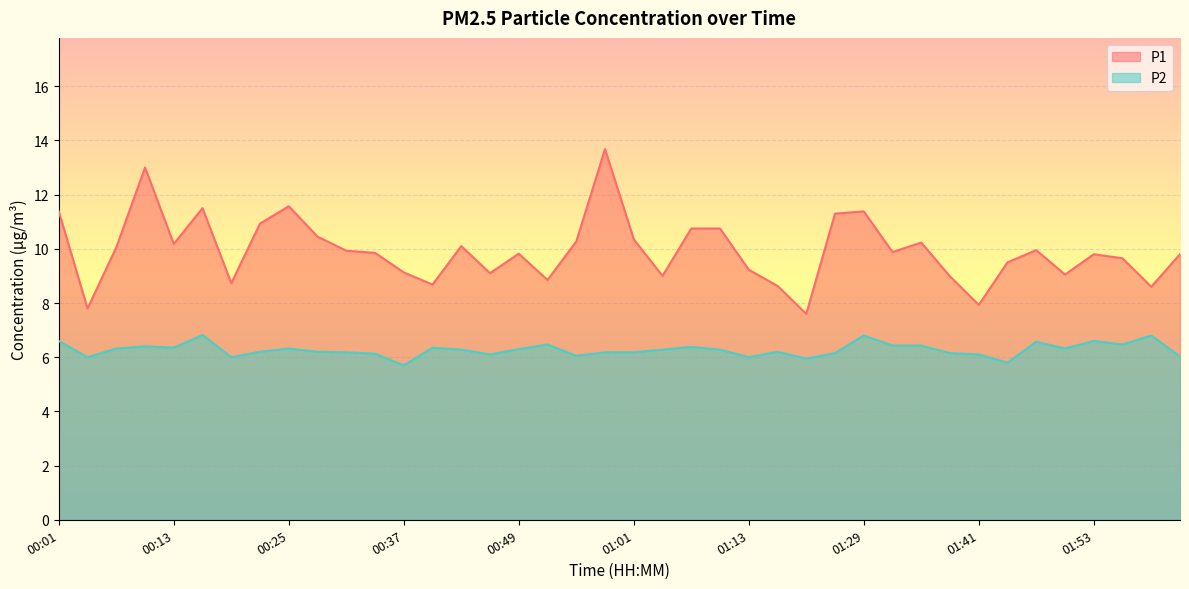

The P1 series shows 9.2 at 01:13. True or false?

True